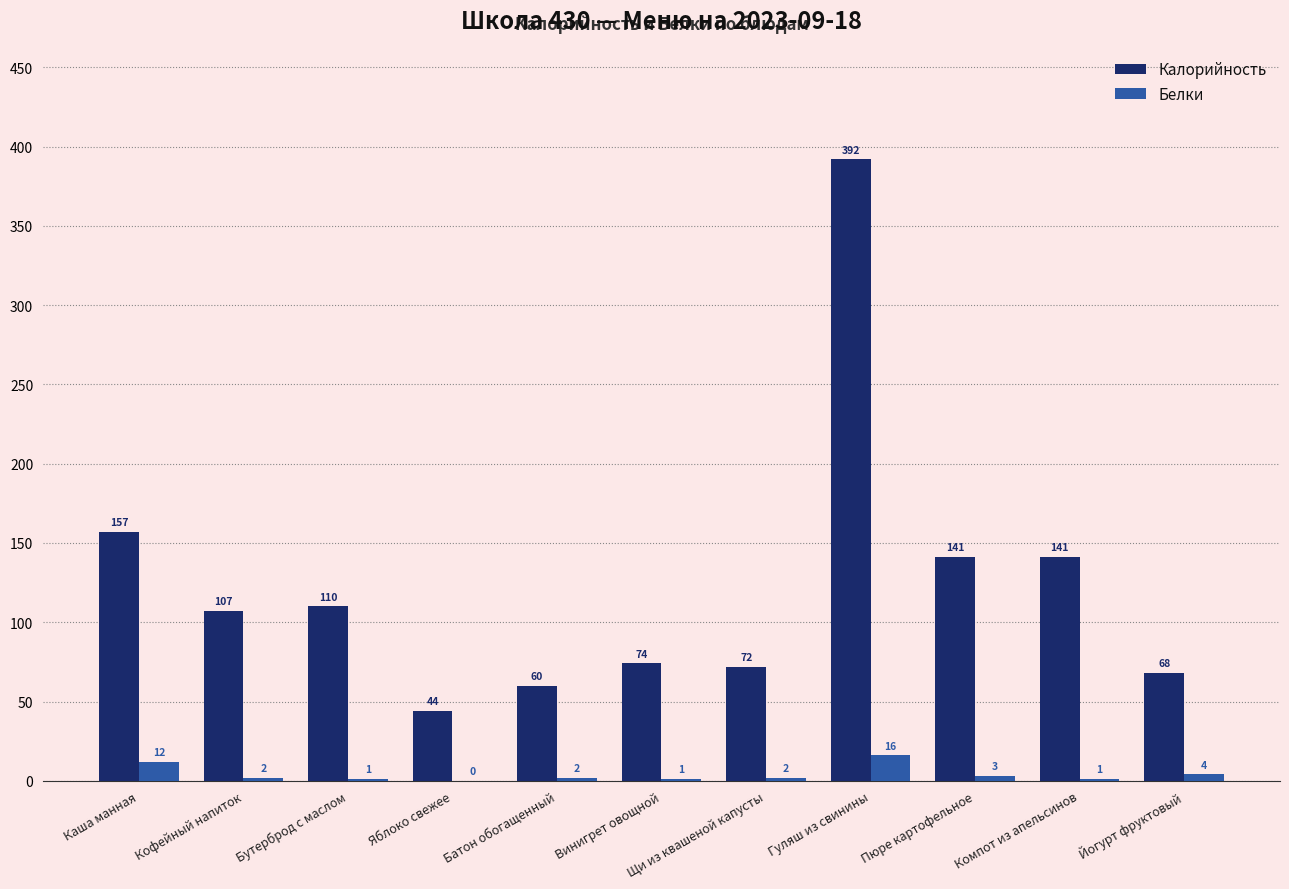

Between Яблоко свежее and Щи из квашеной капусты, which series saw the biggest shift?

Калорийность